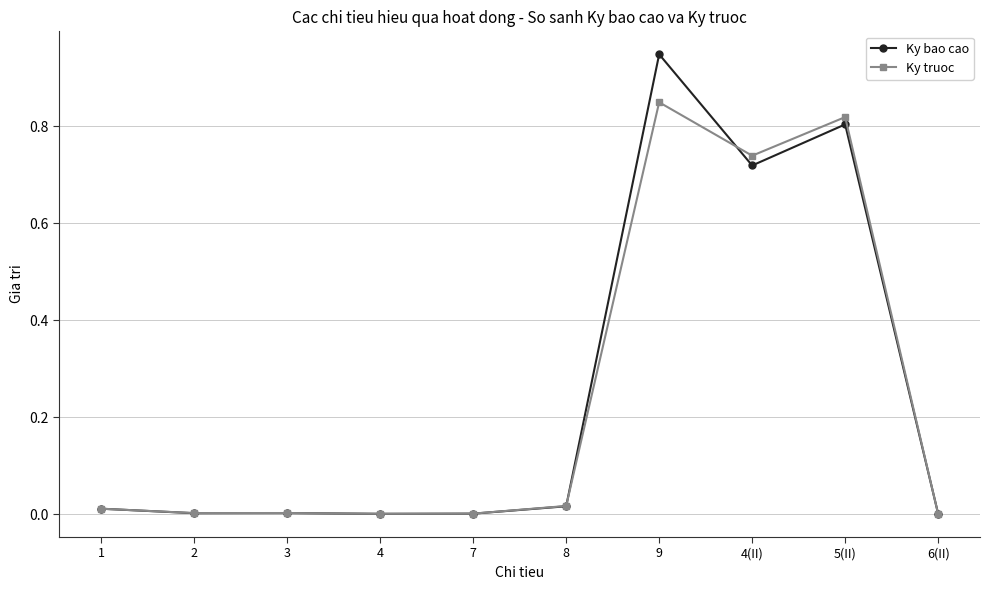

At which category is the sum across all series the highest?

9